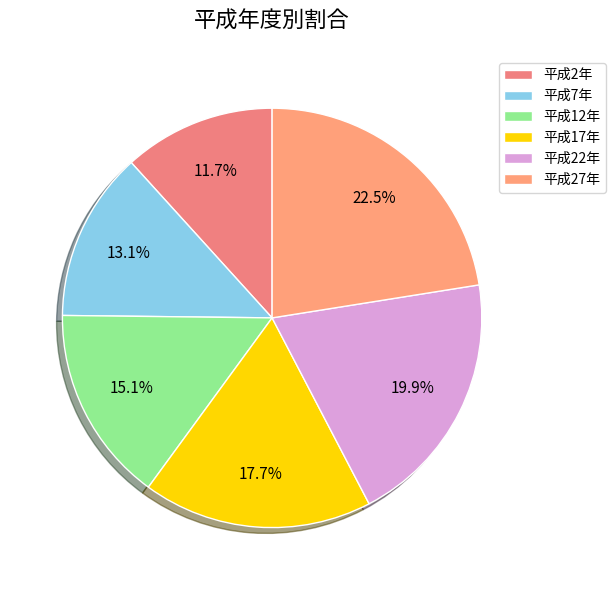

Which slice is the smallest?

平成2年